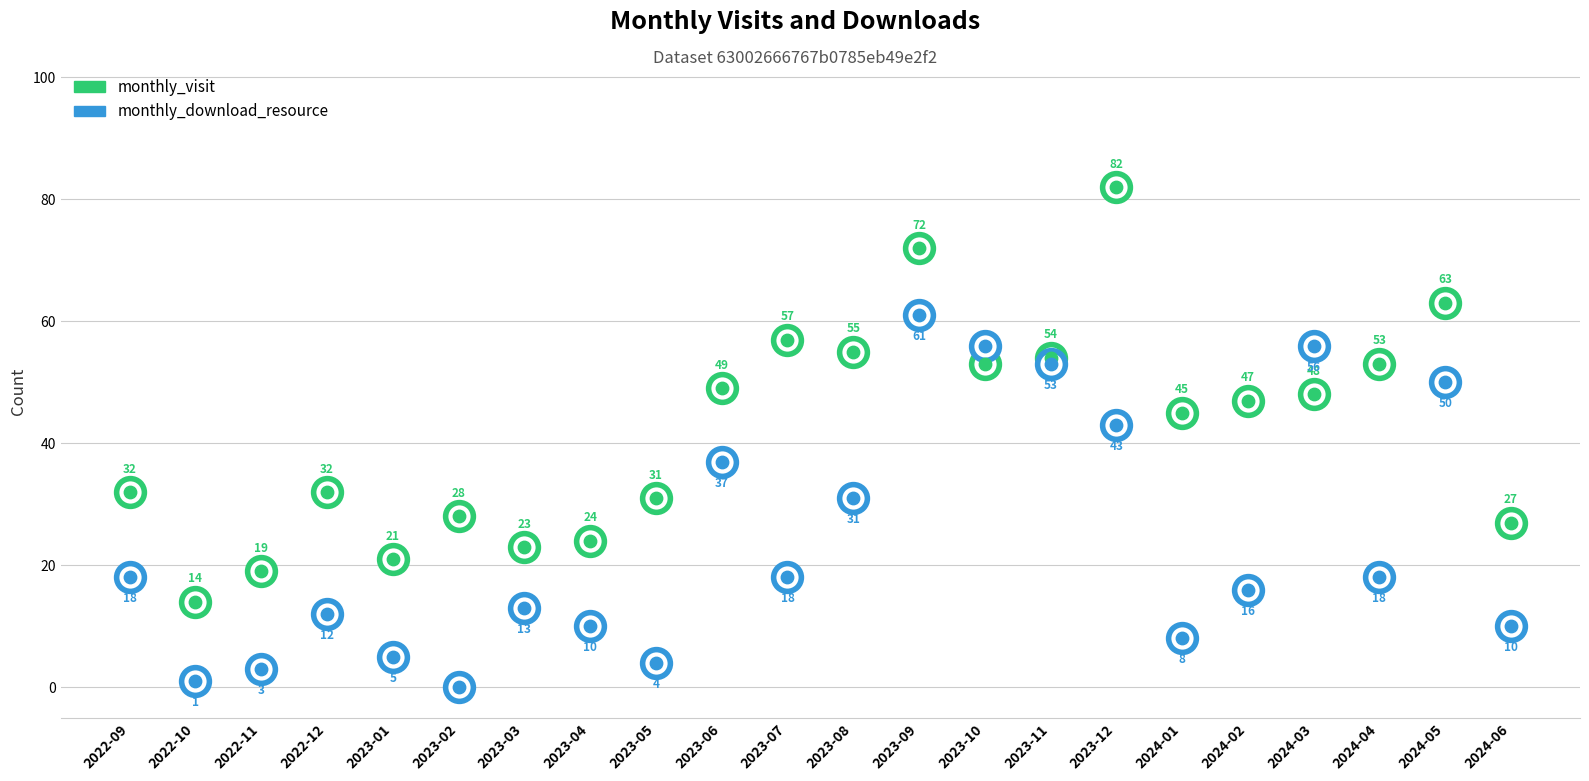

What is the total value across all series at 2023-03?

36